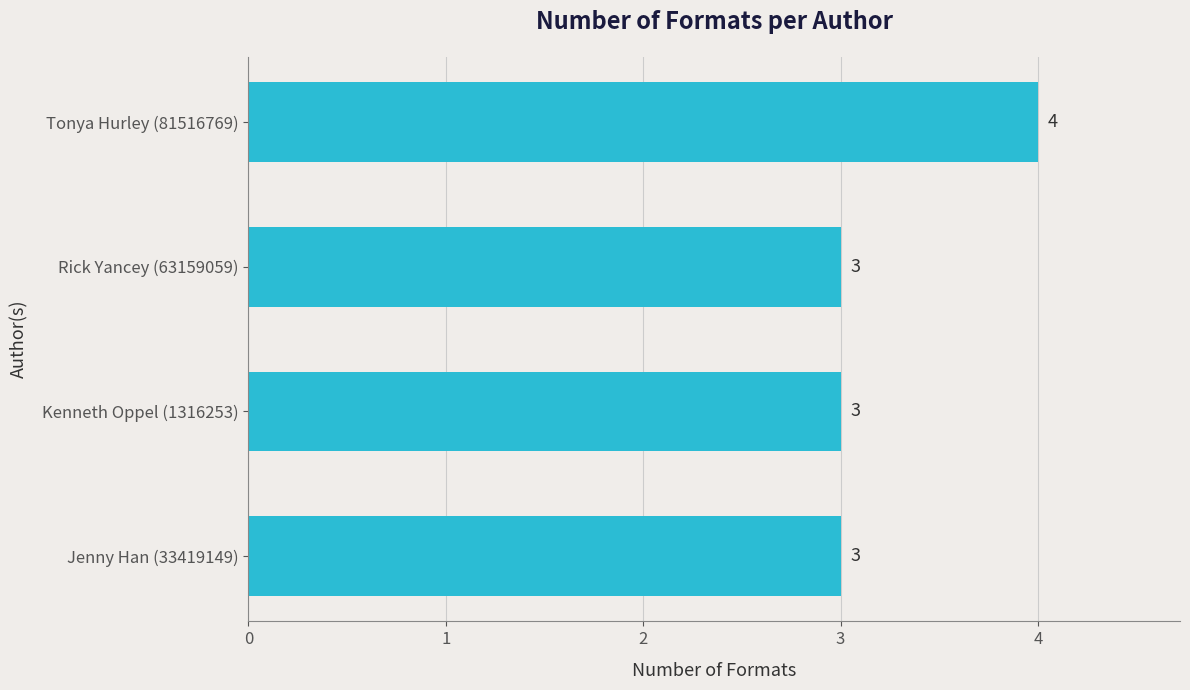

What is the average value?

3